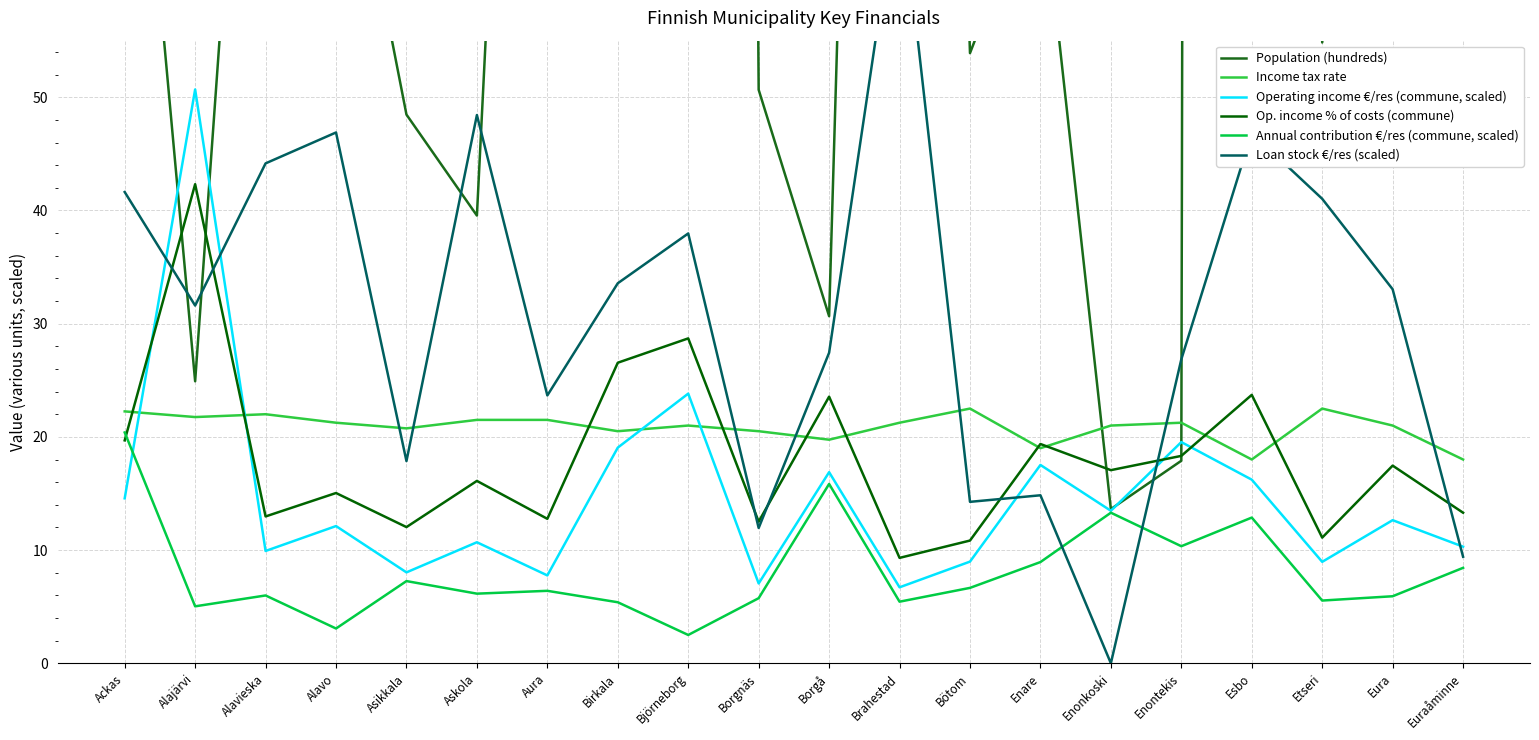

Rank the series by their maximum value, from highest to lowest.

Population (hundreds), Loan stock €/res (scaled), Operating income €/res (commune, scaled), Op. income % of costs (commune), Income tax rate, Annual contribution €/res (commune, scaled)